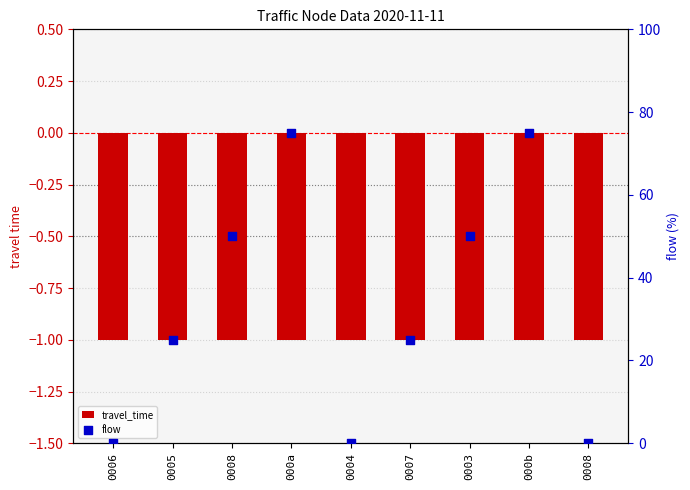

Which series reaches the maximum Y coordinate?

flow